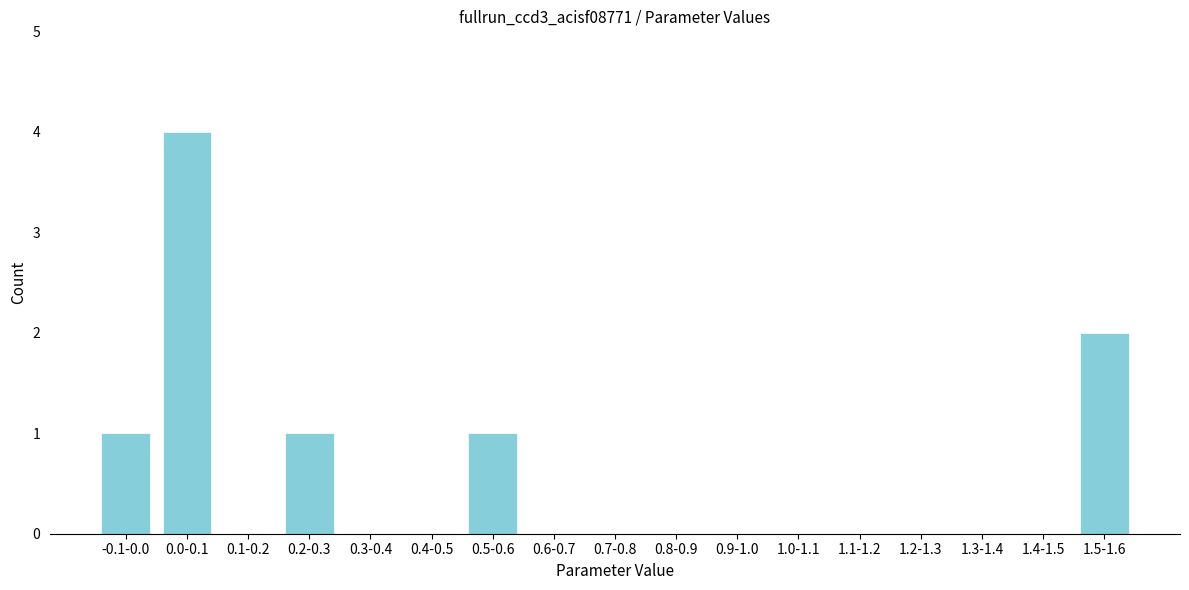

Reading left to right, extract all data points from this chart.

-0.1-0.0=1	0.0-0.1=4	0.1-0.2=0	0.2-0.3=1	0.3-0.4=0	0.4-0.5=0	0.5-0.6=1	0.6-0.7=0	0.7-0.8=0	0.8-0.9=0	0.9-1.0=0	1.0-1.1=0	1.1-1.2=0	1.2-1.3=0	1.3-1.4=0	1.4-1.5=0	1.5-1.6=2